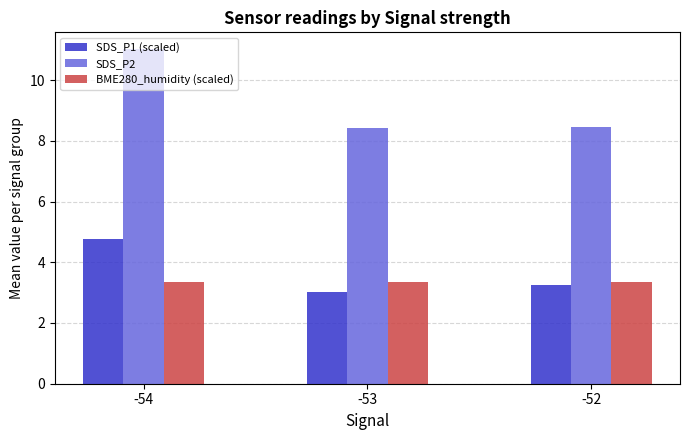

What is the average value of the SDS_P2 series?

9.3